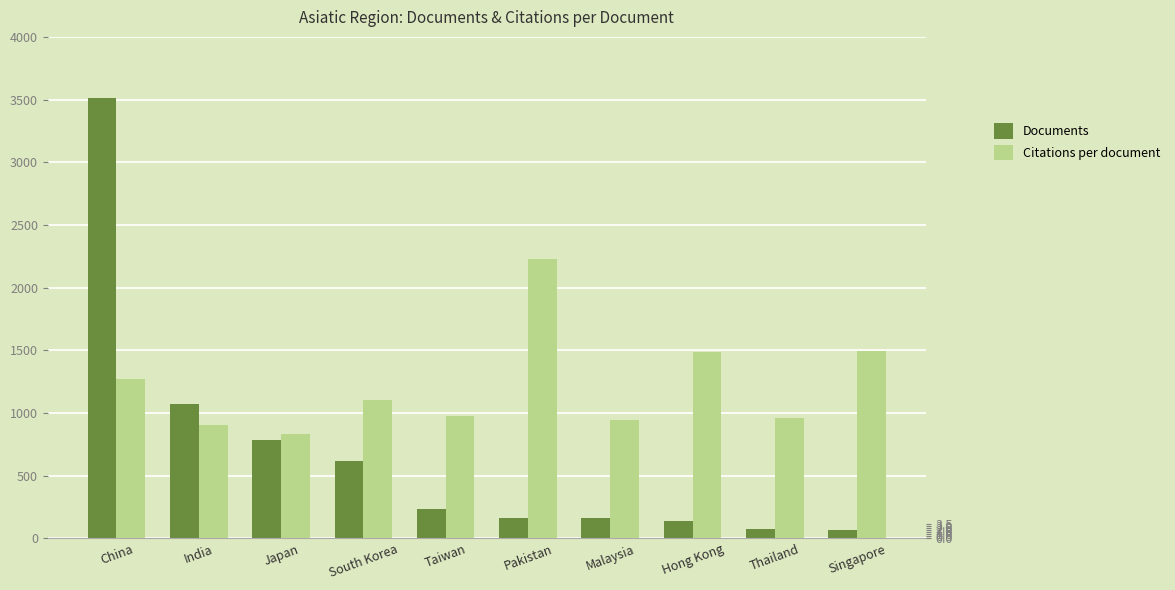

Reading left to right, what are all the values shown in this chart?

Documents: China=3511.0	India=1073.0	Japan=785.0	South Korea=620.0	Taiwan=231.0	Pakistan=165.0	Malaysia=163.0	Hong Kong=142.0	Thailand=76.0	Singapore=66.0
Citations per document: China=38.2	India=27.1	Japan=24.9	South Korea=33.2	Taiwan=29.2	Pakistan=66.8	Malaysia=28.4	Hong Kong=44.6	Thailand=28.8	Singapore=45.0